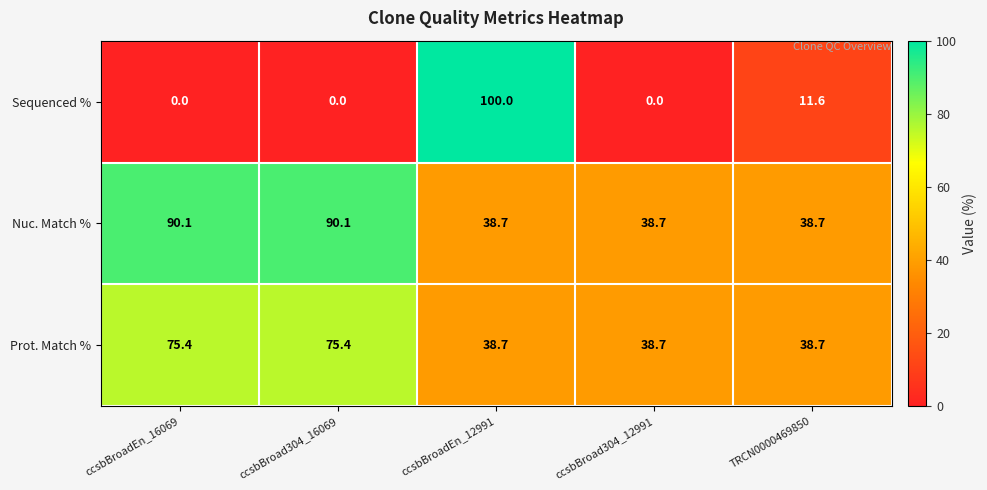

How many data points does each series have?

5